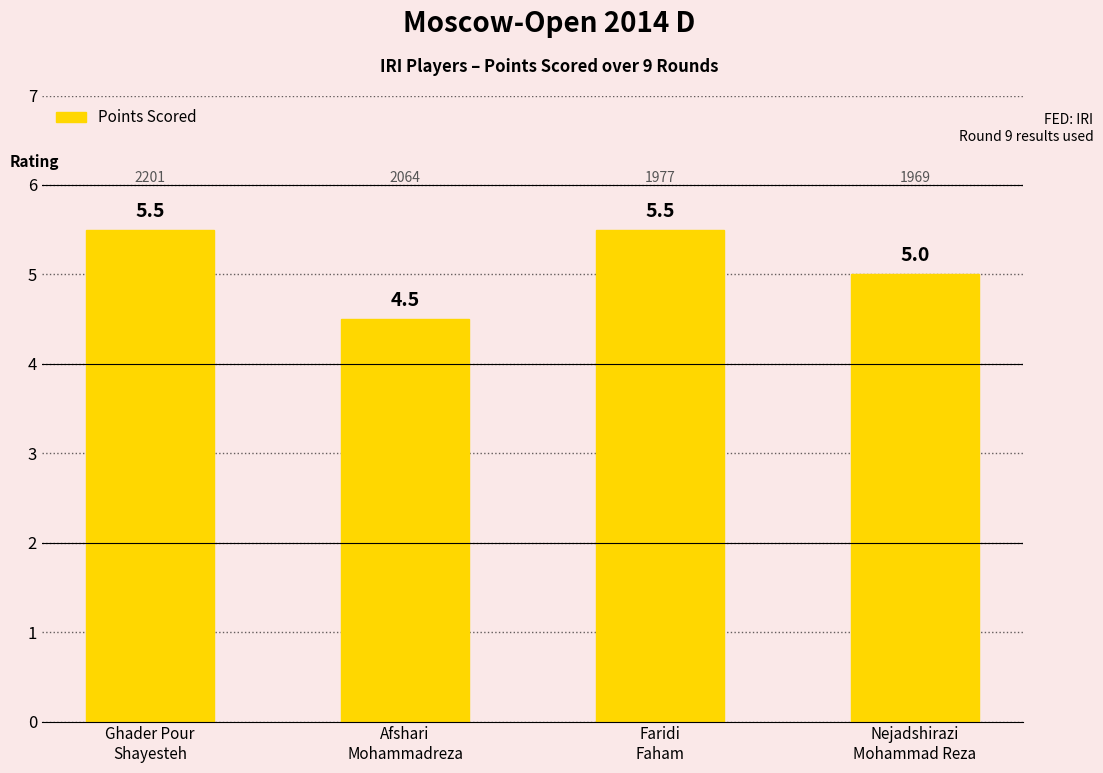

What is the difference between the maximum and second lowest values?

0.5